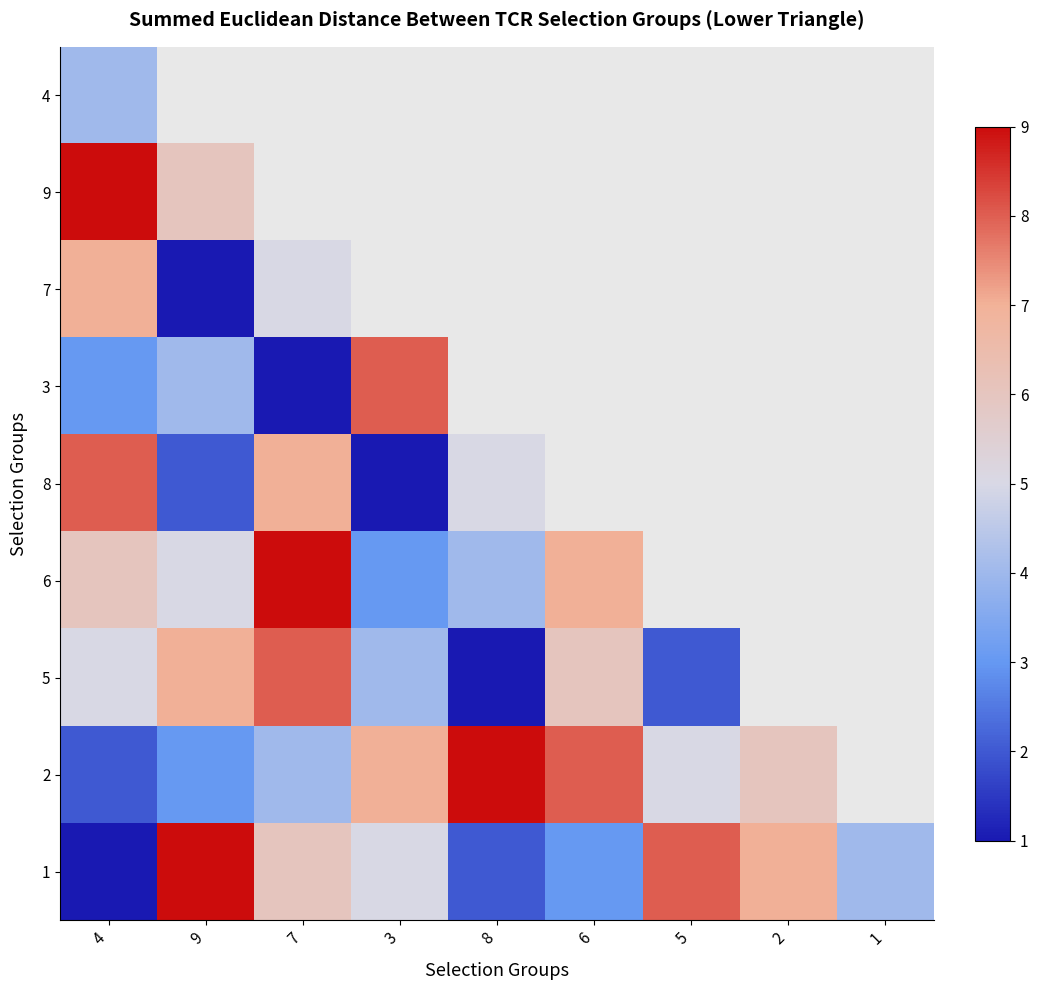

What value does the 8 series have at 3?

1.0